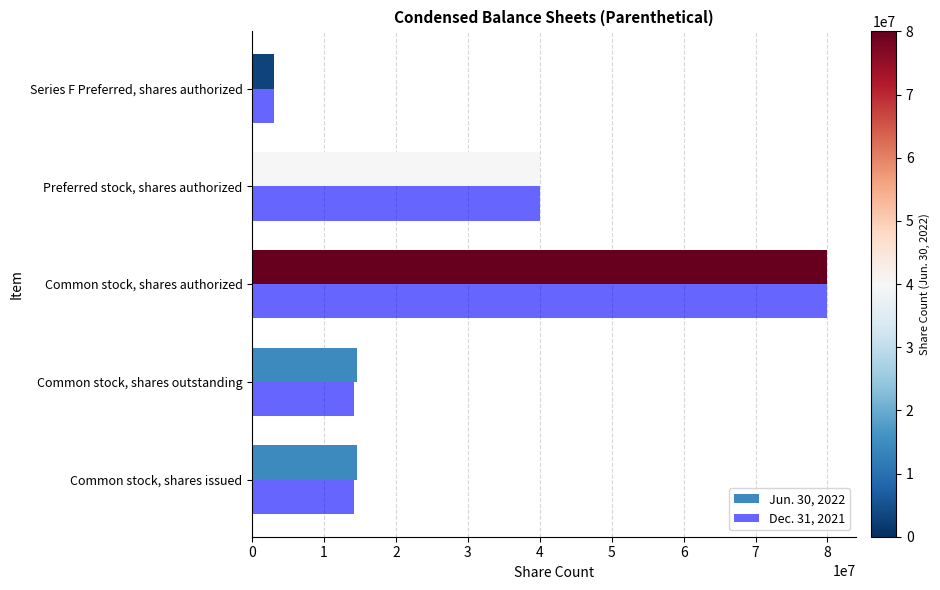

Between Common stock, shares issued and Series F Preferred, shares authorized, which series saw the biggest shift?

Jun. 30, 2022